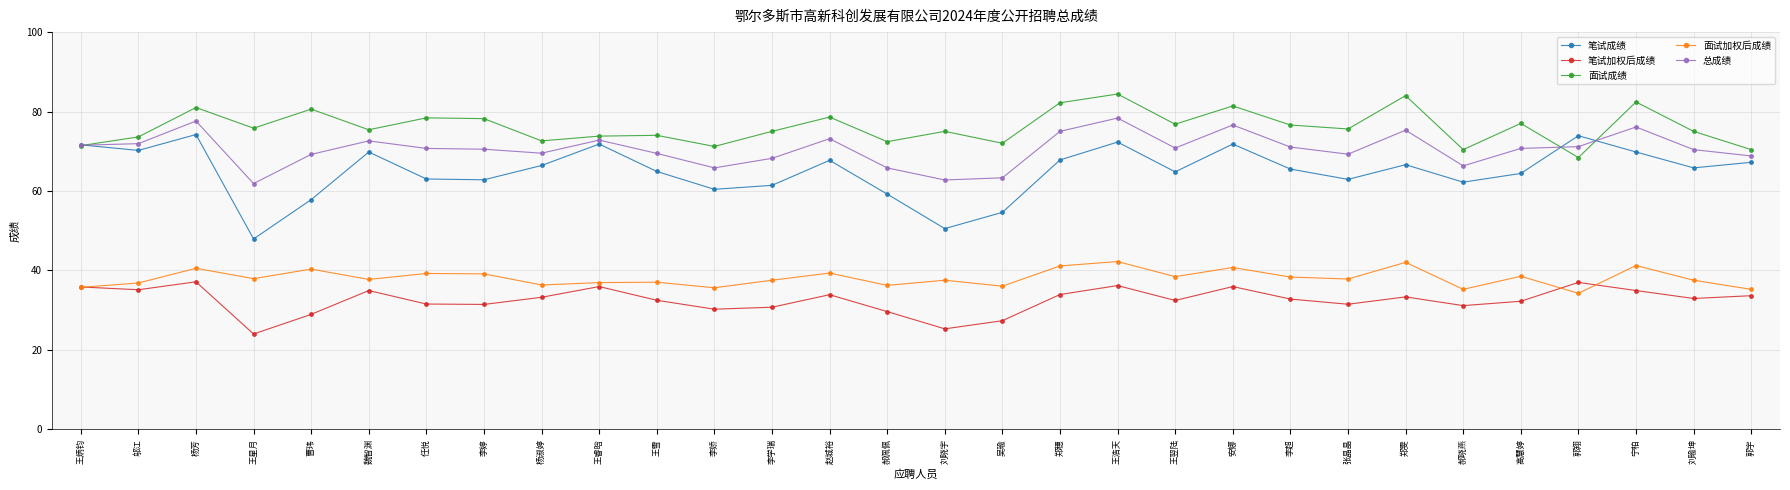

What are all the series names shown in the legend?

笔试成绩, 笔试加权后成绩, 面试成绩, 面试加权后成绩, 总成绩